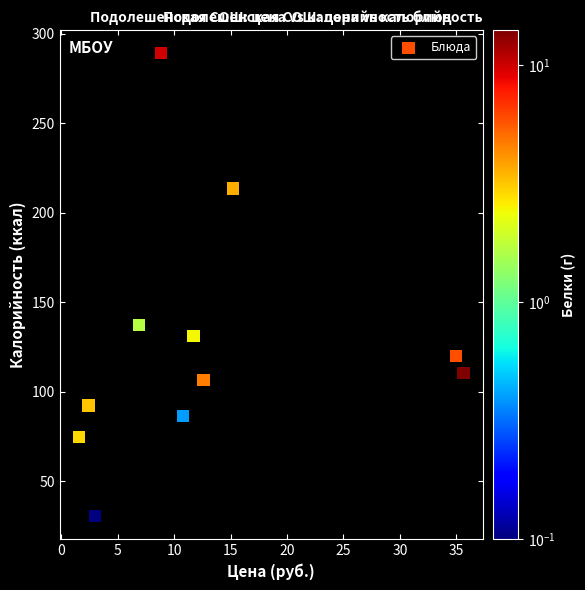

What Y value in the scatter plot is closest to 159?

137.3